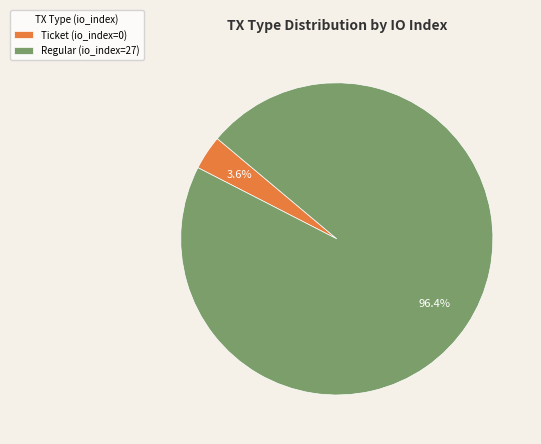

Which category has the smallest portion of the pie?

Ticket (io_index=0)